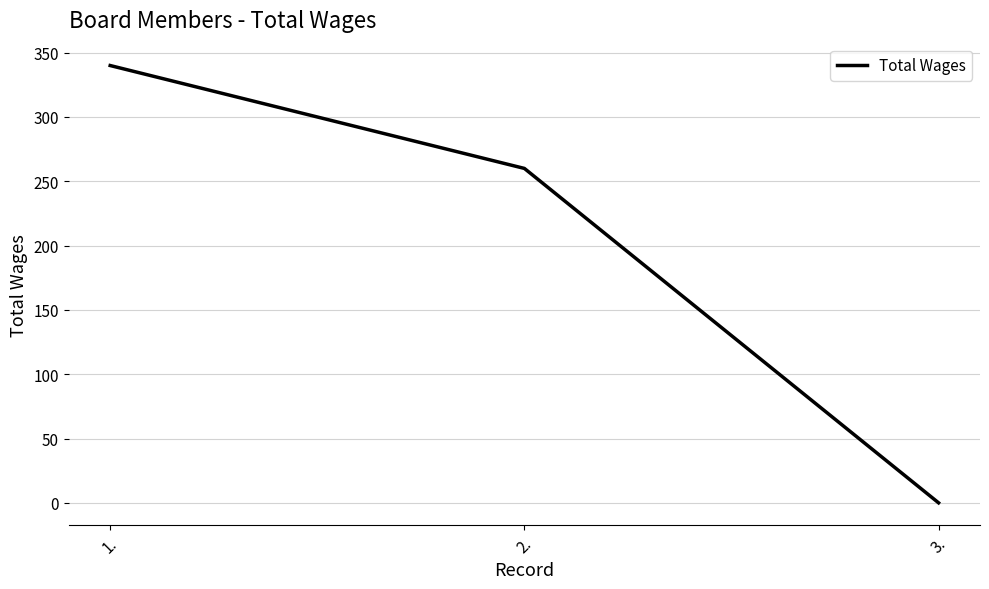

The chart shows a value of 445 at 1.. True or false?

False